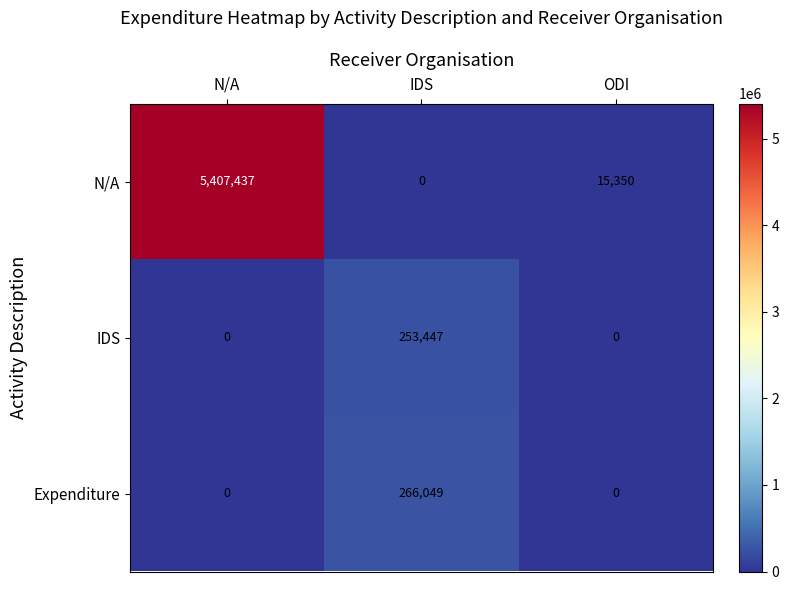

Rank the categories by N/A value from lowest to highest.

IDS, ODI, N/A